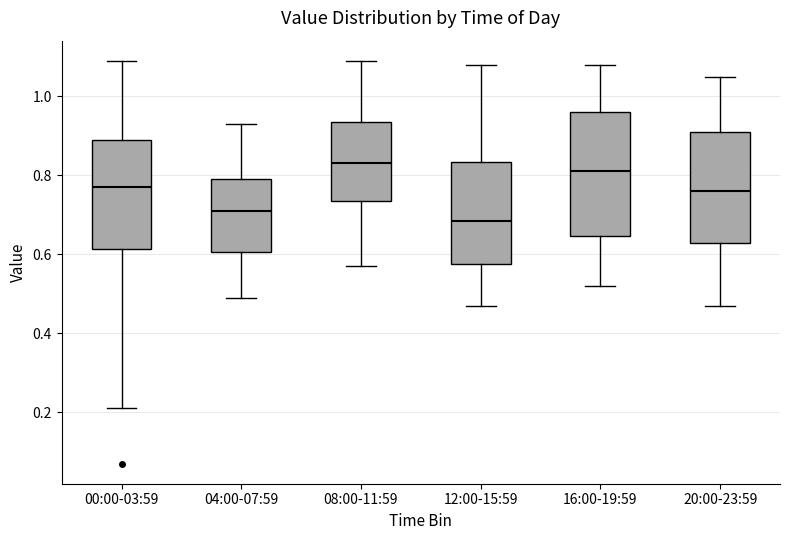

Reading left to right, transcribe this box plot: for each box, give where its median line is, the range the box spans, and where its two whiskers end, as read against the y-axis. The values are not printed on the chart, so give them approximately, as read against the axis.

00:00-03:59: median 0.78, box 0.62 to 0.90, whiskers 0.22 to 1.10
04:00-07:59: median 0.72, box 0.60 to 0.80, whiskers 0.50 to 0.94
08:00-11:59: median 0.84, box 0.74 to 0.94, whiskers 0.58 to 1.10
12:00-15:59: median 0.68, box 0.58 to 0.84, whiskers 0.48 to 1.08
16:00-19:59: median 0.82, box 0.64 to 0.96, whiskers 0.52 to 1.08
20:00-23:59: median 0.76, box 0.62 to 0.92, whiskers 0.48 to 1.06